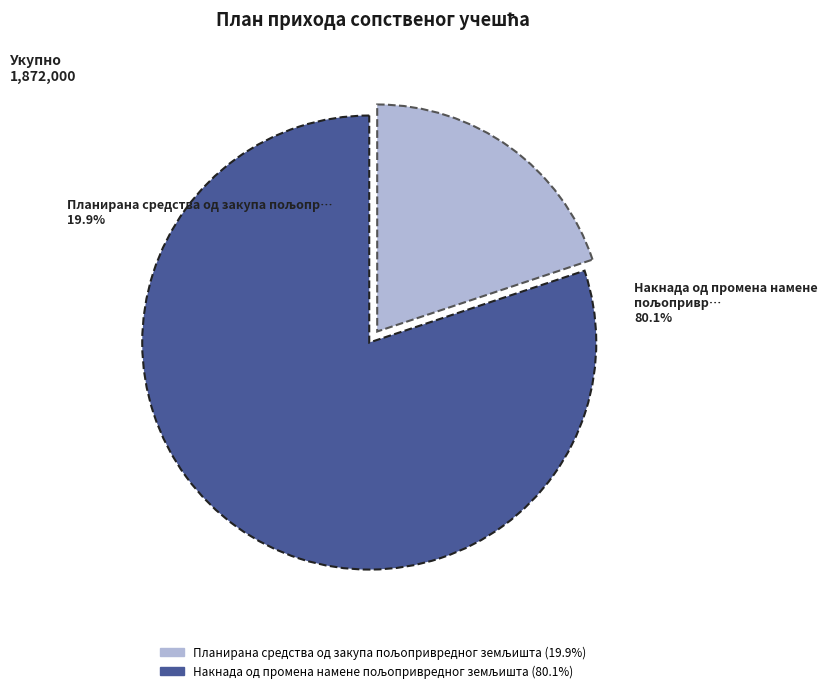

Is there any slice that represents more than half of the pie?

Yes